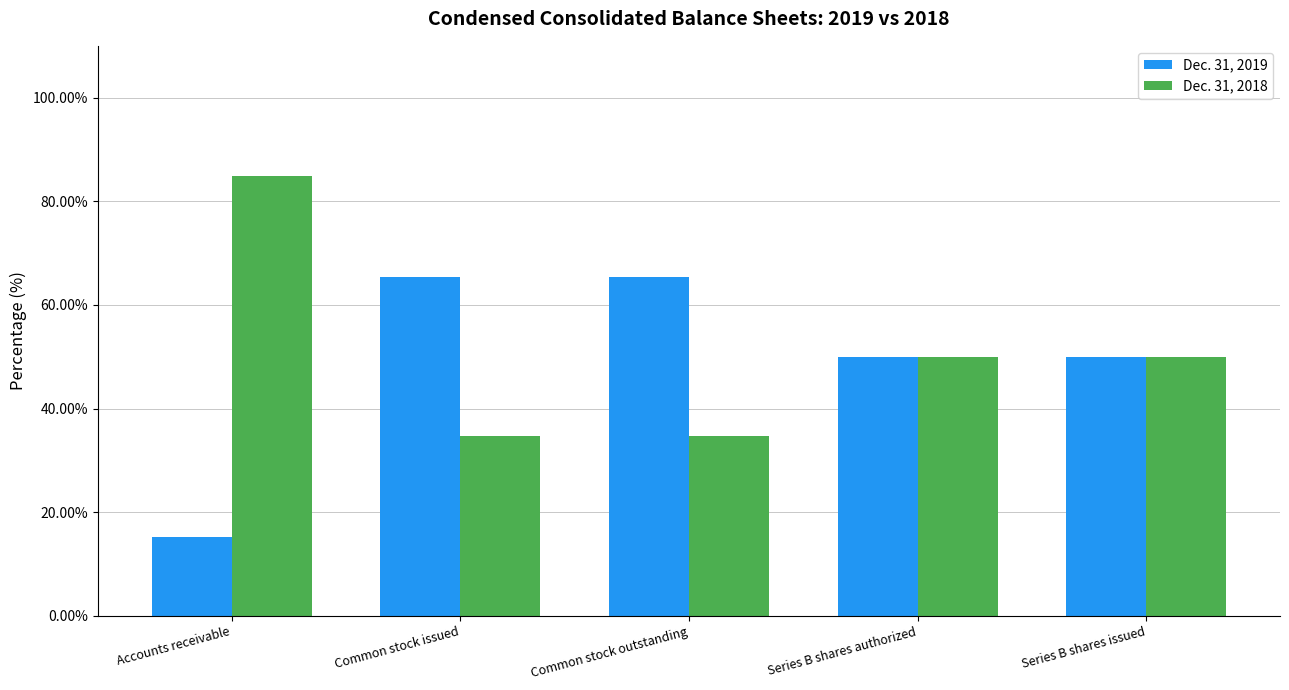

How many data points does each series have?

5